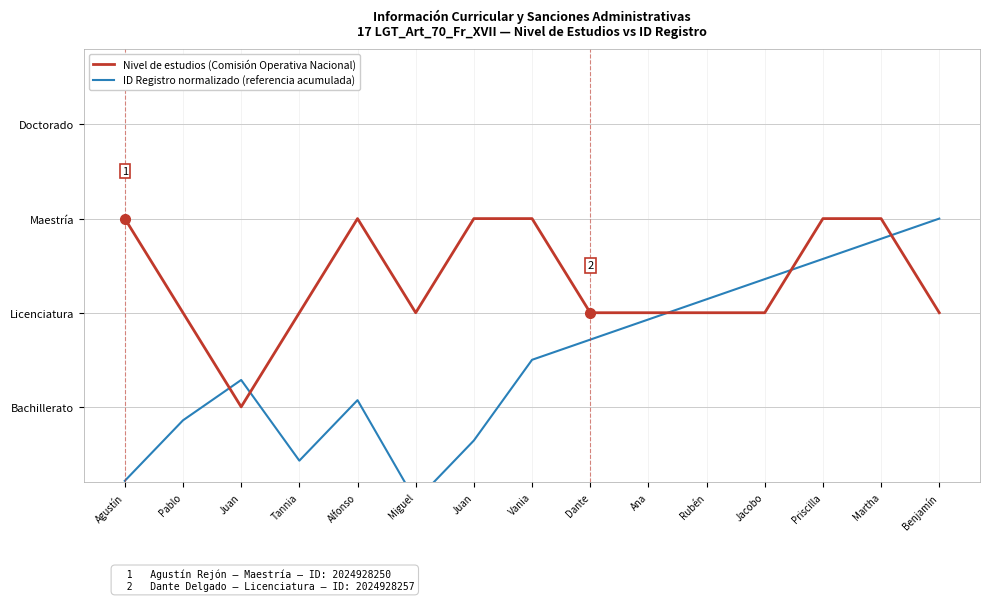

Which category has the lowest value in the Nivel de estudios (Comisión Operativa Nacional) series?

Juan